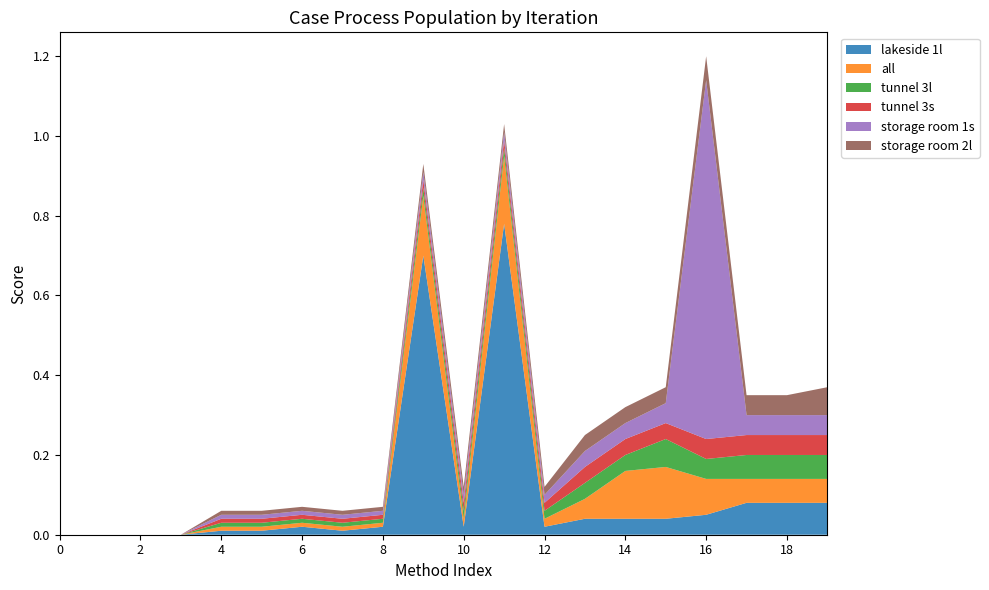

Reading left to right, extract all data points from this chart.

lakeside 1l: 0.0	0.0	0.0	0.0	0.0	0.0	0.0	0.0	0.0	0.7	0.0	0.8	0.0	0.0	0.0	0.0	0.1	0.1	0.1	0.1
all: 0.0	0.0	0.0	0.0	0.0	0.0	0.0	0.0	0.0	0.1	0.0	0.2	0.0	0.1	0.1	0.1	0.1	0.1	0.1	0.1
tunnel 3l: 0.0	0.0	0.0	0.0	0.0	0.0	0.0	0.0	0.0	0.0	0.0	0.0	0.0	0.0	0.0	0.1	0.1	0.1	0.1	0.1
tunnel 3s: 0.0	0.0	0.0	0.0	0.0	0.0	0.0	0.0	0.0	0.0	0.0	0.0	0.0	0.0	0.0	0.0	0.1	0.1	0.1	0.1
storage room 1s: 0.0	0.0	0.0	0.0	0.0	0.0	0.0	0.0	0.0	0.0	0.0	0.0	0.0	0.0	0.0	0.1	0.9	0.1	0.1	0.1
storage room 2l: 0.0	0.0	0.0	0.0	0.0	0.0	0.0	0.0	0.0	0.0	0.0	0.0	0.0	0.0	0.0	0.0	0.1	0.1	0.1	0.1